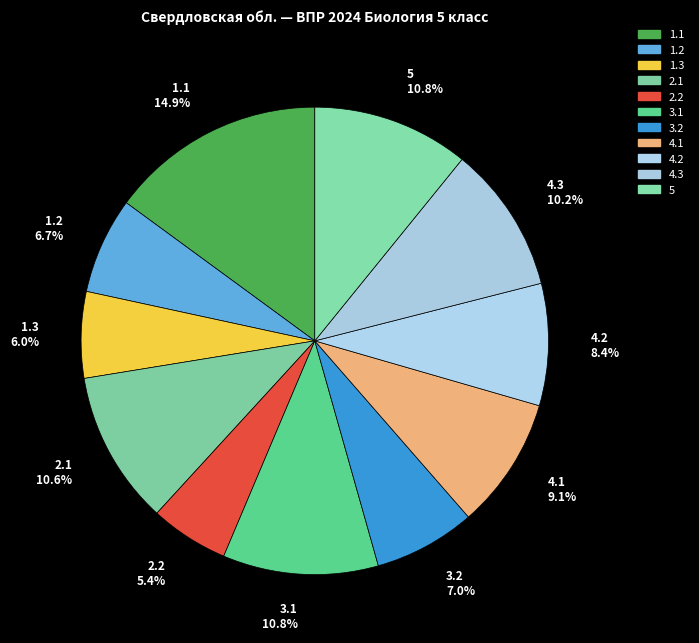

True or false: 2.2 accounts for 1% of the total.

False